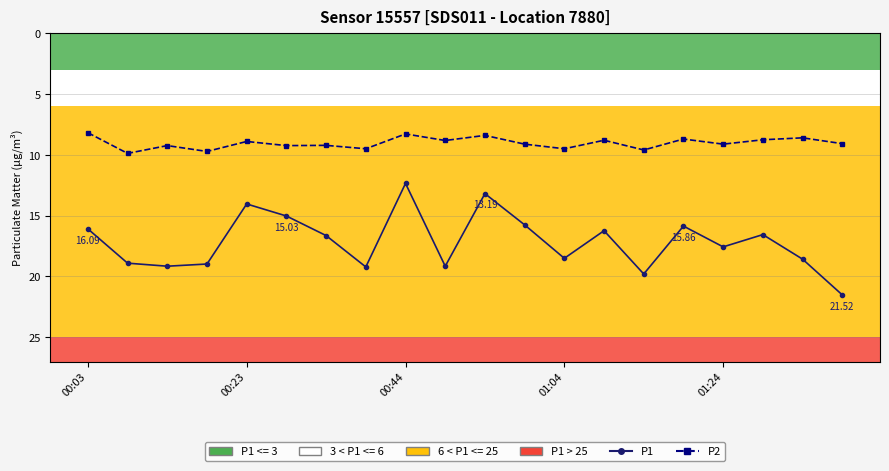

List the series in order of their overall mean, lowest first.

P2, P1